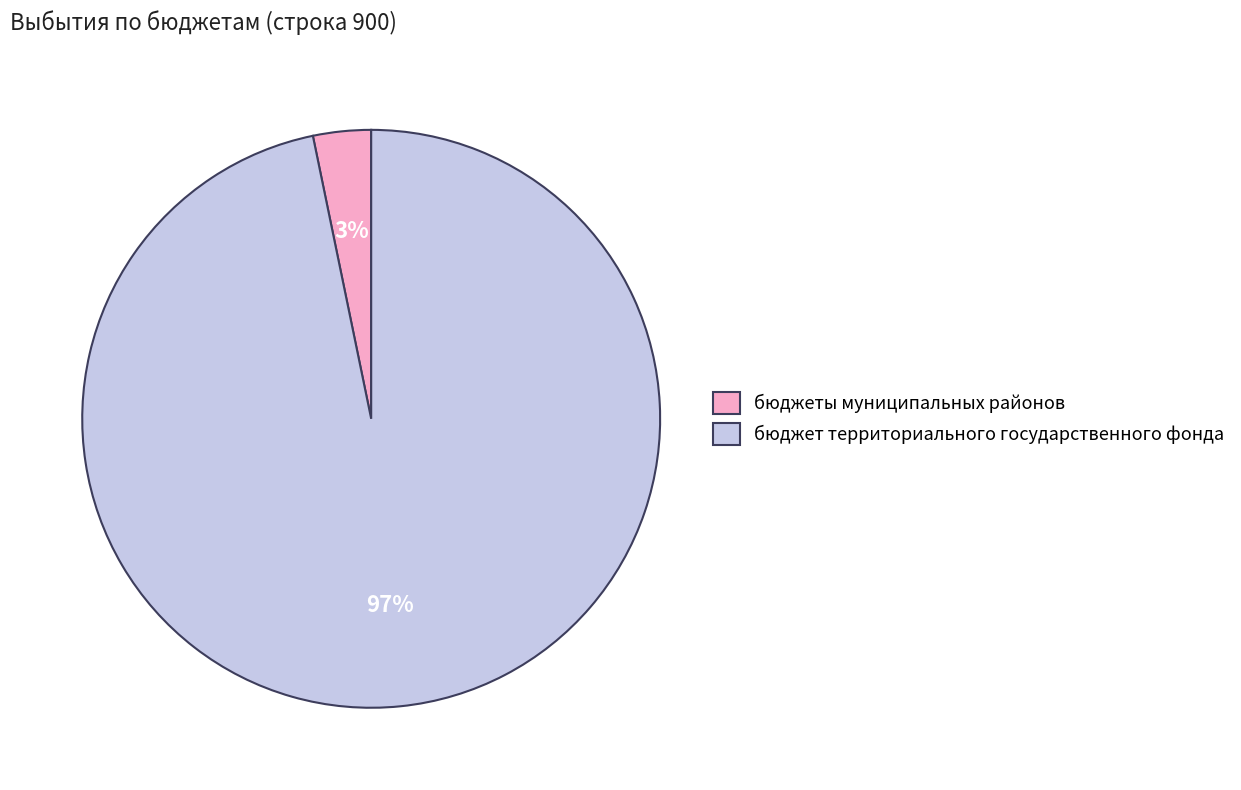

Count the number of slices in the pie.

2